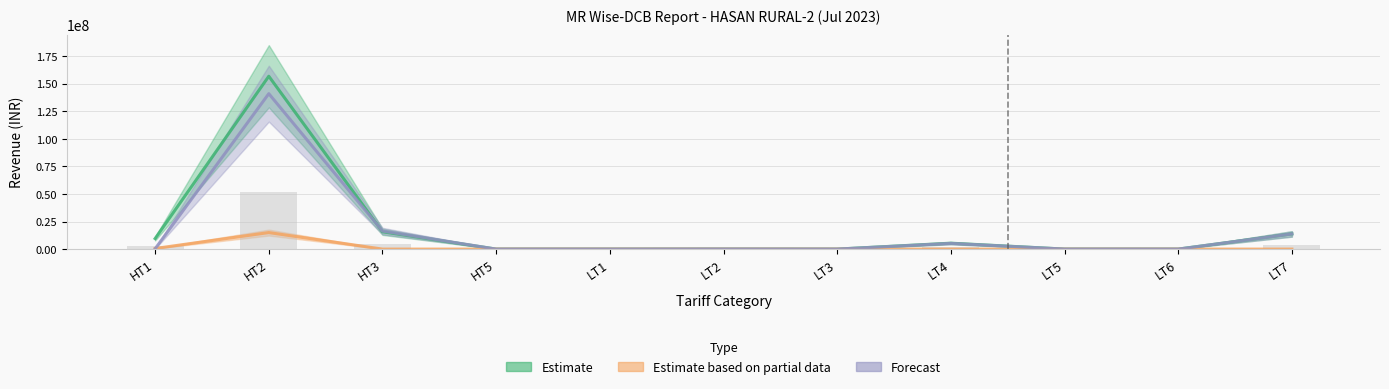

Between HT1 and LT5, which series saw the biggest shift?

Estimate